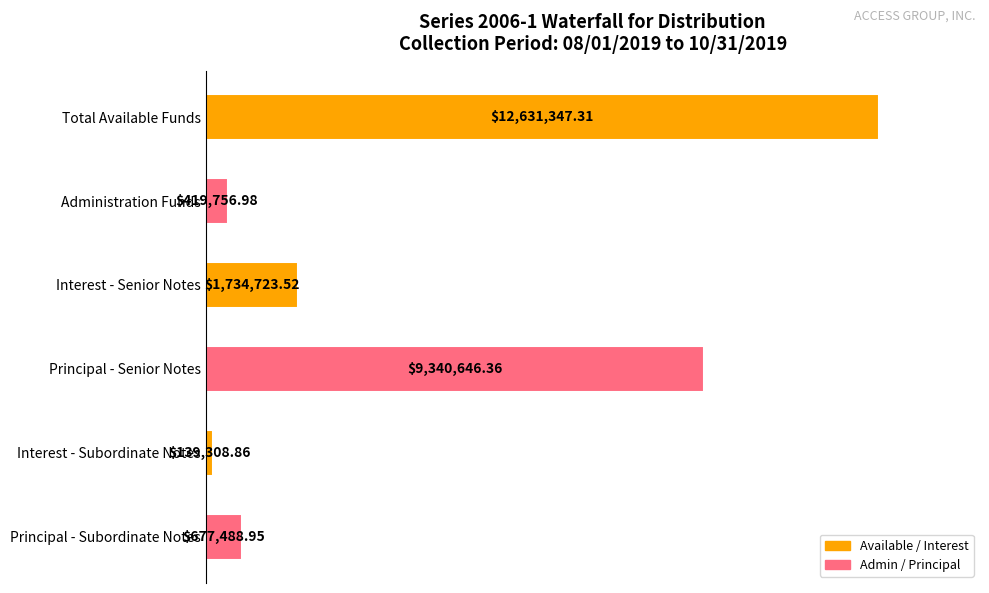

Does the chart contain stacked bars?

No